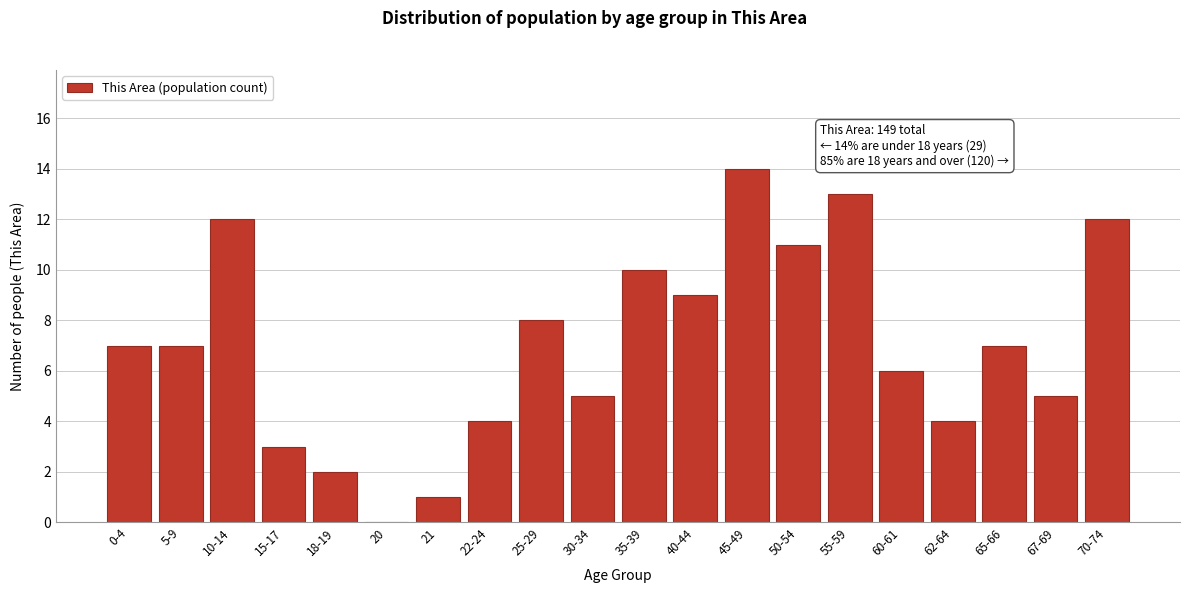

Reading left to right, what are all the values shown in this chart?

0-4=7	5-9=7	10-14=12	15-17=3	18-19=2	20=0	21=1	22-24=4	25-29=8	30-34=5	35-39=10	40-44=9	45-49=14	50-54=11	55-59=13	60-61=6	62-64=4	65-66=7	67-69=5	70-74=12